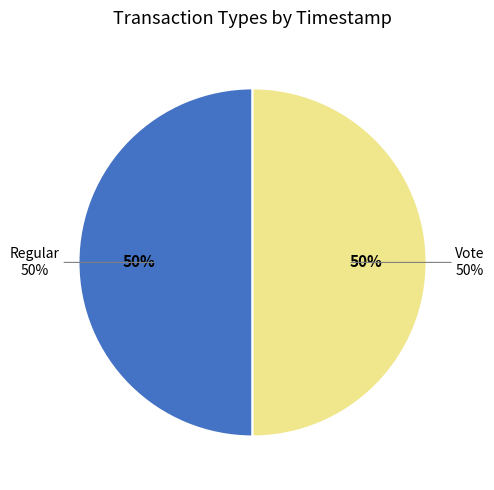

Count the number of slices in the pie.

2